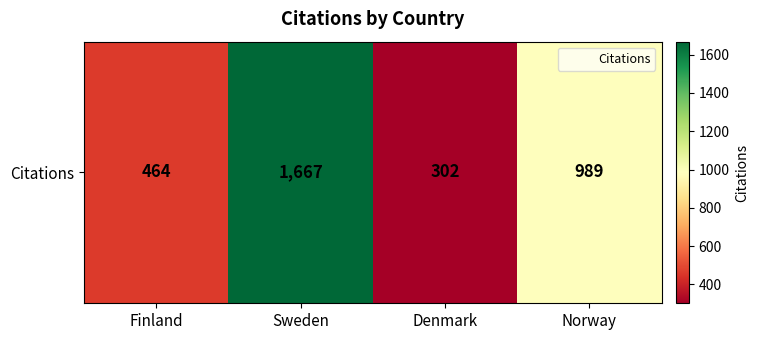

List the labels in order of value, smallest first.

Denmark, Finland, Norway, Sweden